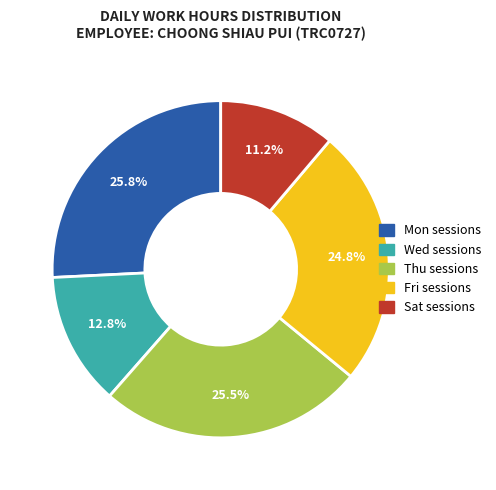

Is there a majority slice in this chart?

No